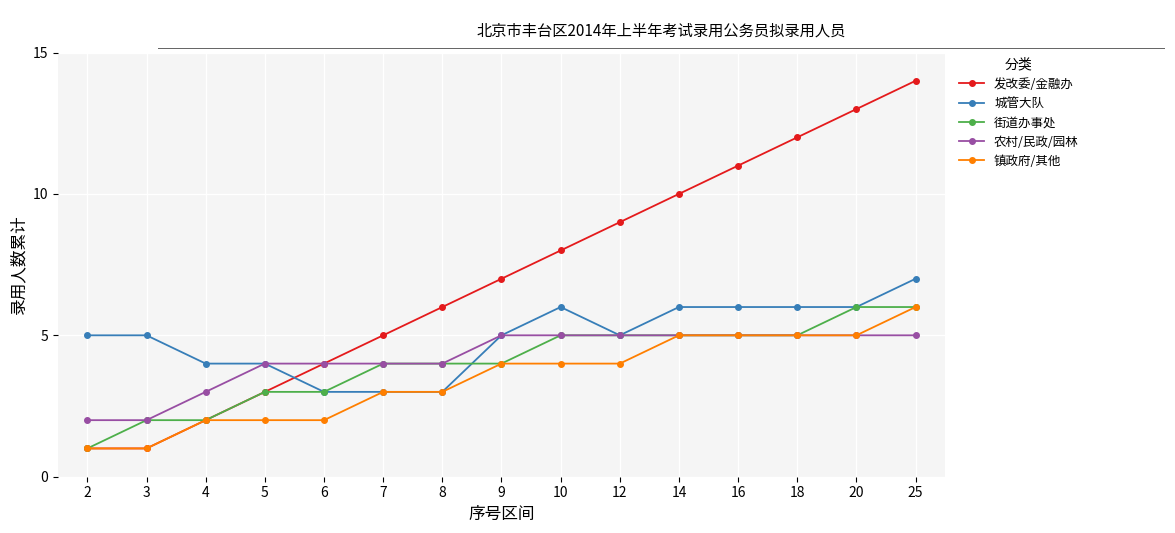

Does the chart have visible grid lines?

Yes